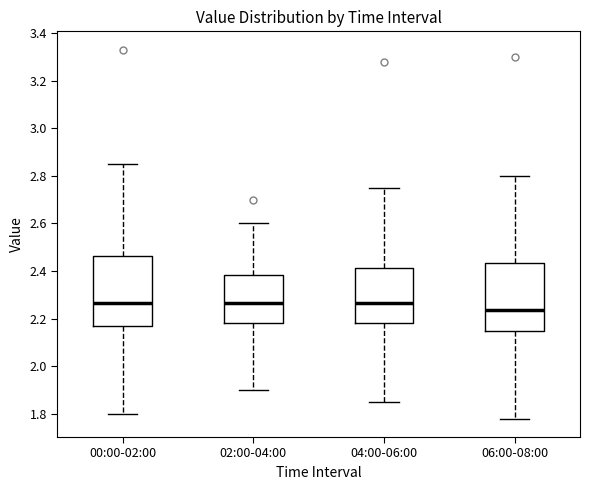

Where does the lower whisker of the box for 04:00-06:00 end on the y-axis? The values are not printed on the chart, so give them approximately, as read against the axis.

1.86